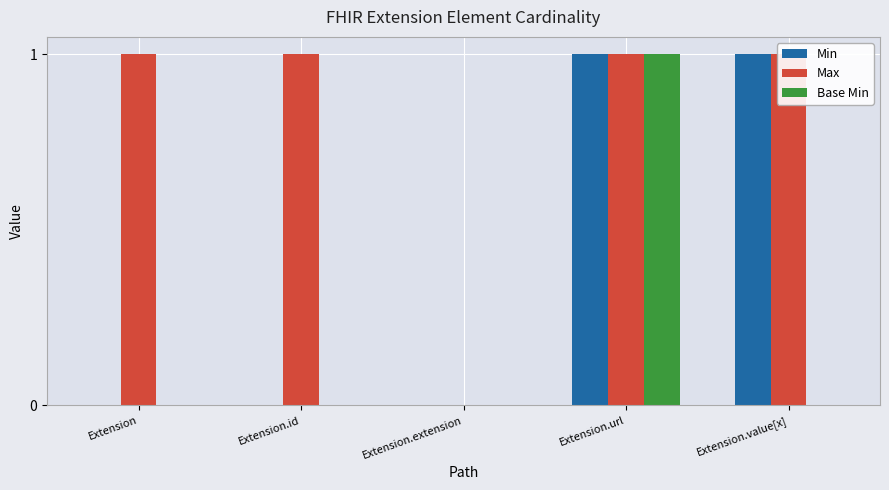

Between Extension.url and Extension.value[x], which series saw the biggest shift?

Base Min